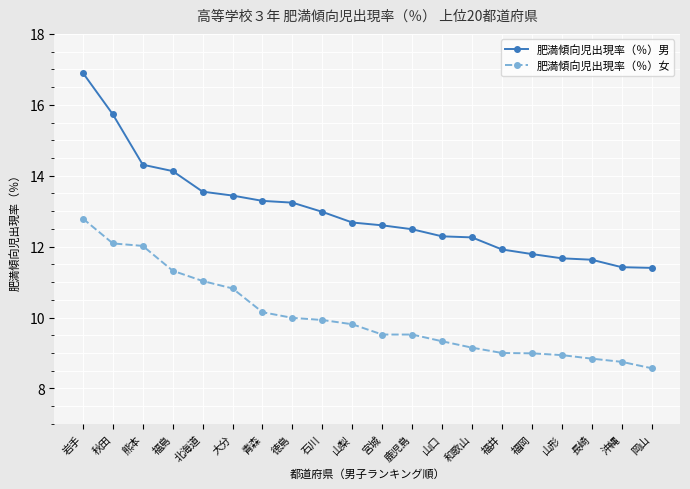

At which category does the chart reach its peak across all series?

岩手